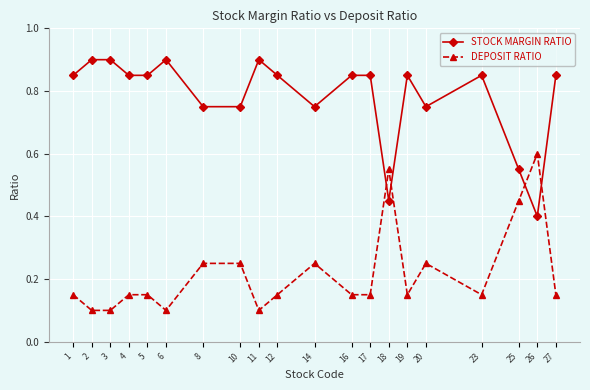

At 6, list the series in order from smallest to largest.

DEPOSIT RATIO, STOCK MARGIN RATIO